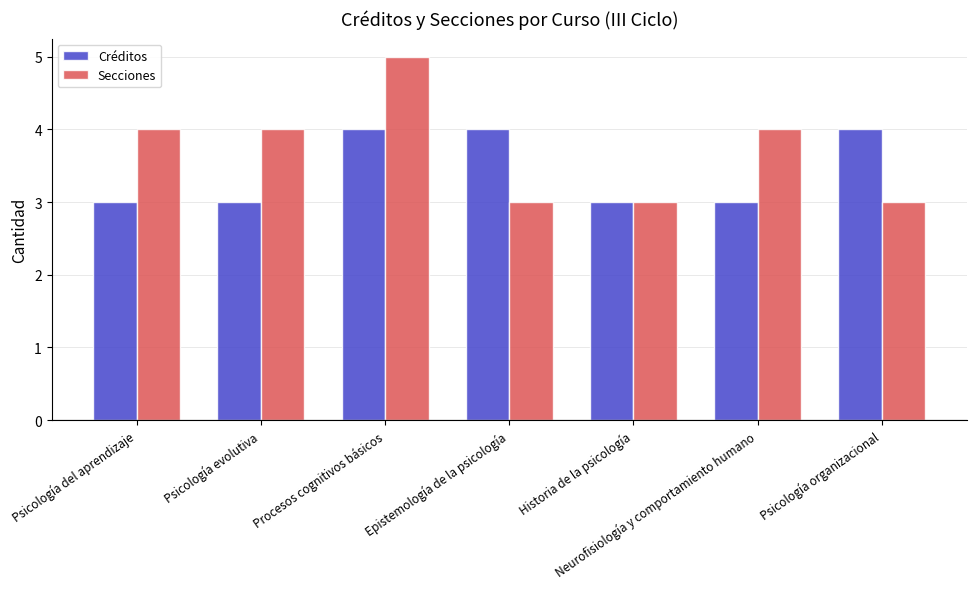

What is the label of the 1st bar from the right?

Psicología organizacional